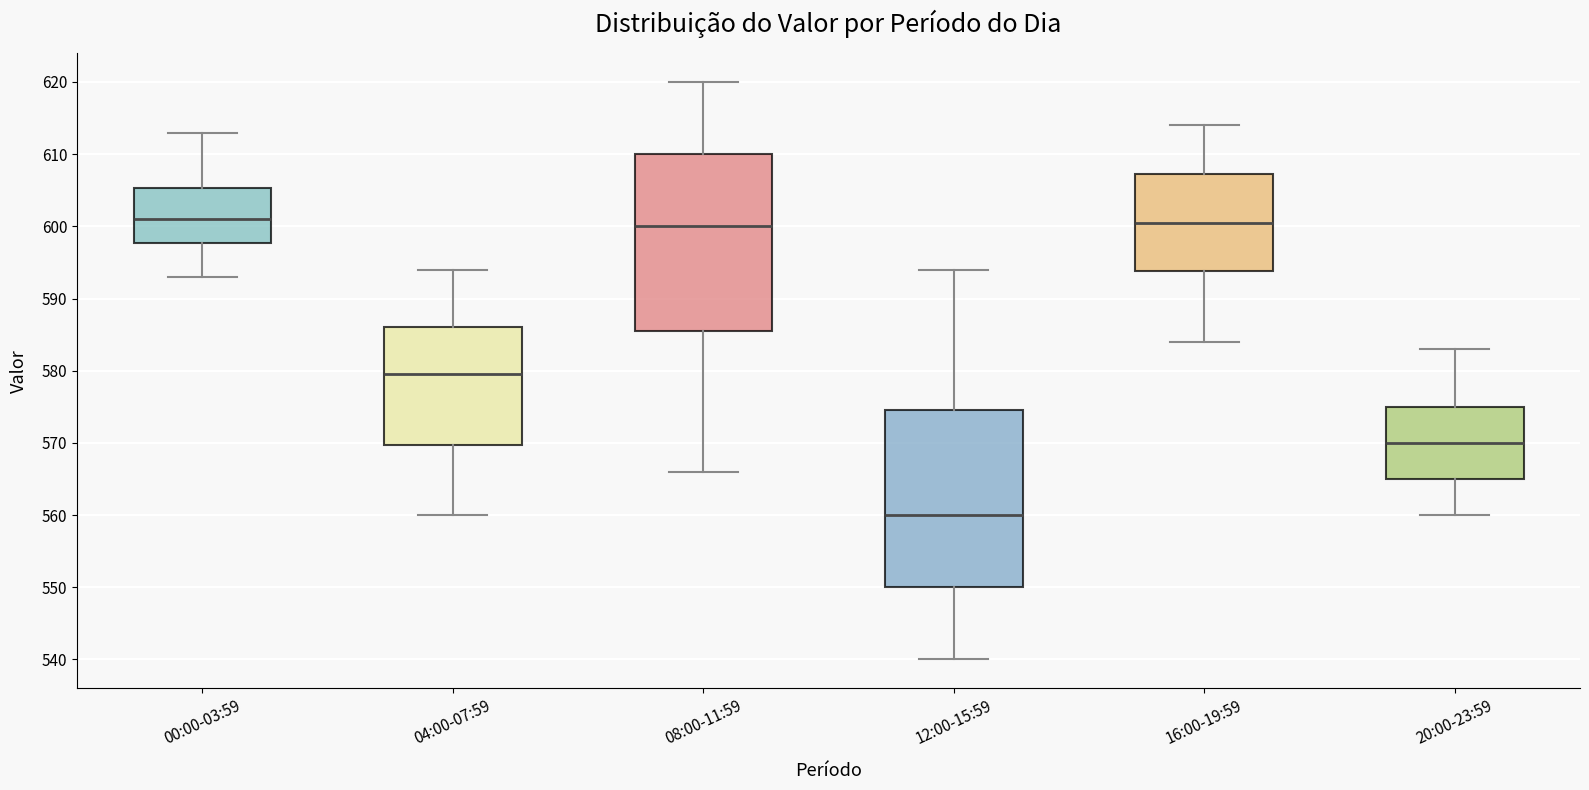

Reading left to right, read every box against the y-axis: the position of its median line, the range the box covers, and the ends of its whiskers. The values are not printed on the chart, so give them approximately, as read against the axis.

00:00-03:59: median 601, box 598 to 605, whiskers 593 to 613
04:00-07:59: median 580, box 570 to 586, whiskers 560 to 594
08:00-11:59: median 600, box 586 to 610, whiskers 566 to 620
12:00-15:59: median 560, box 550 to 575, whiskers 540 to 594
16:00-19:59: median 601, box 594 to 607, whiskers 584 to 614
20:00-23:59: median 570, box 565 to 575, whiskers 560 to 583